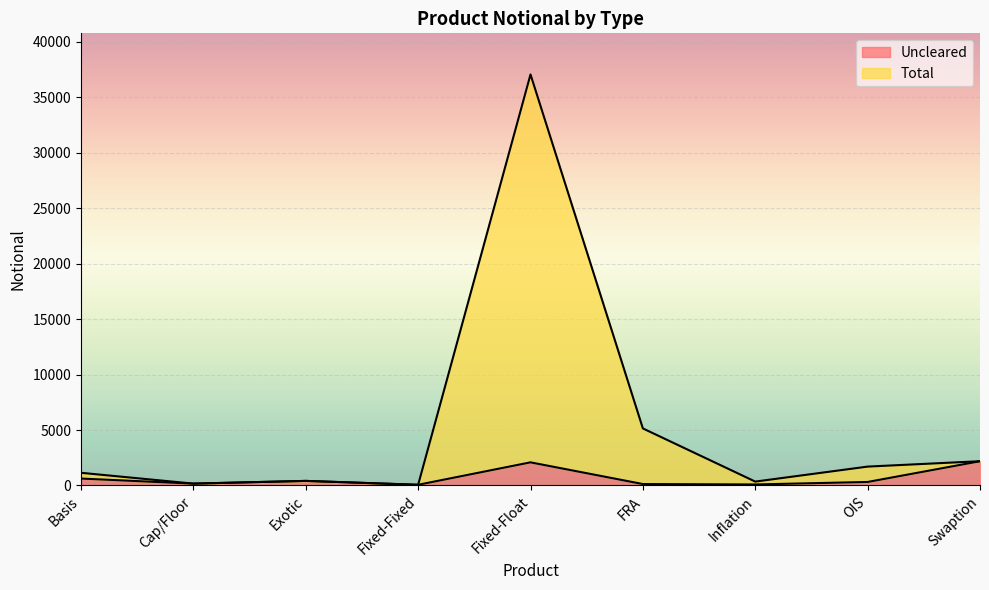

Read the Total value at FRA.

5141